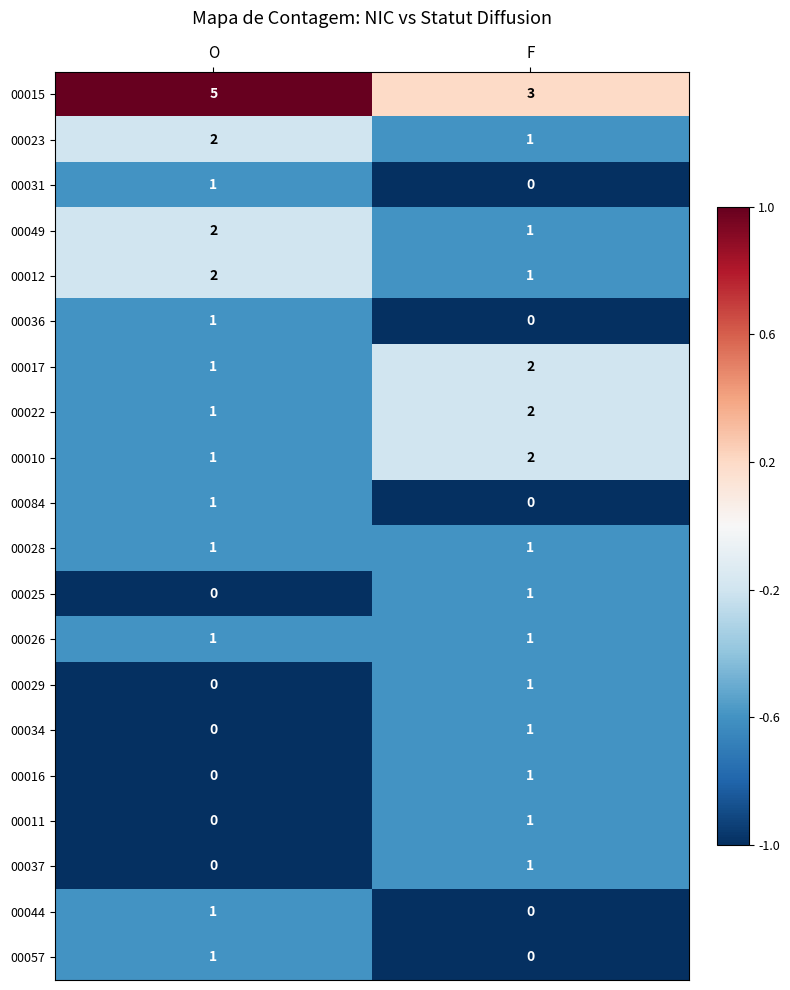

How many distinct data groups are displayed?

20